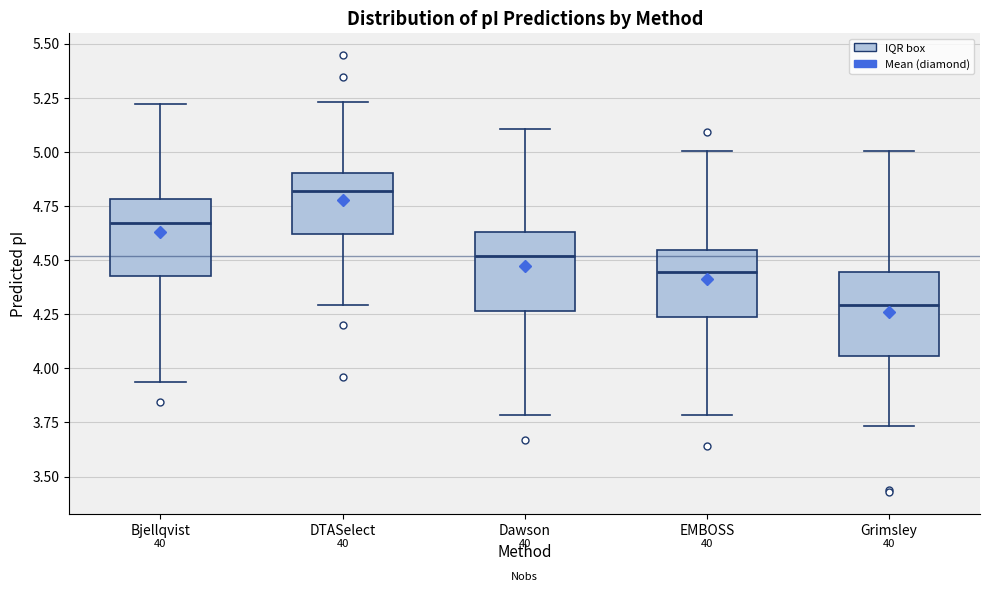

Reading left to right, transcribe this box plot: for each box, give where its median line is, the range the box spans, and where its two whiskers end, as read against the y-axis. The values are not printed on the chart, so give them approximately, as read against the axis.

Bjellqvist: median 4.65, box 4.45 to 4.80, whiskers 3.95 to 5.20
DTASelect: median 4.80, box 4.60 to 4.90, whiskers 4.30 to 5.25
Dawson: median 4.50, box 4.25 to 4.65, whiskers 3.80 to 5.10
EMBOSS: median 4.45, box 4.25 to 4.55, whiskers 3.80 to 5.00
Grimsley: median 4.30, box 4.05 to 4.45, whiskers 3.75 to 5.00